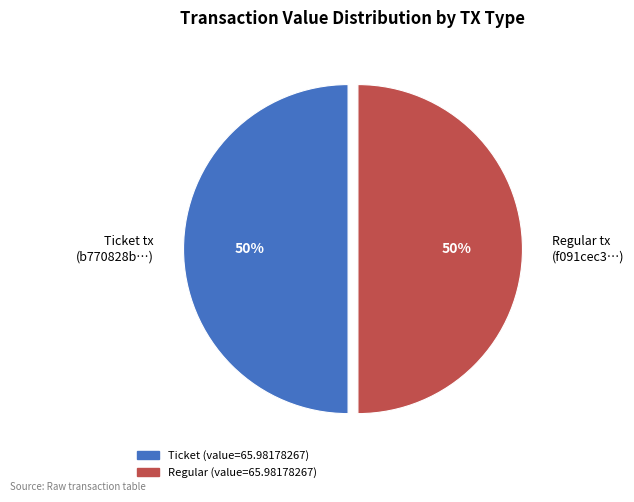

True or false: Ticket tx (b770828b…) accounts for 50% of the total.

True